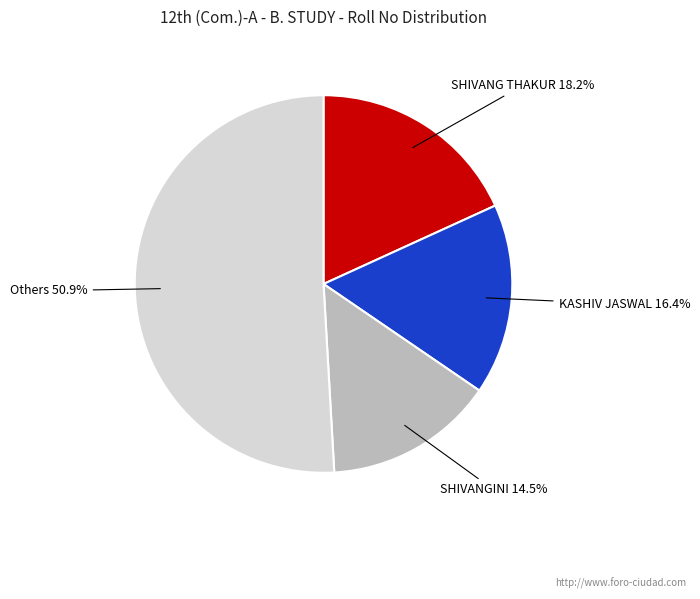

Is there any slice that represents more than half of the pie?

Yes